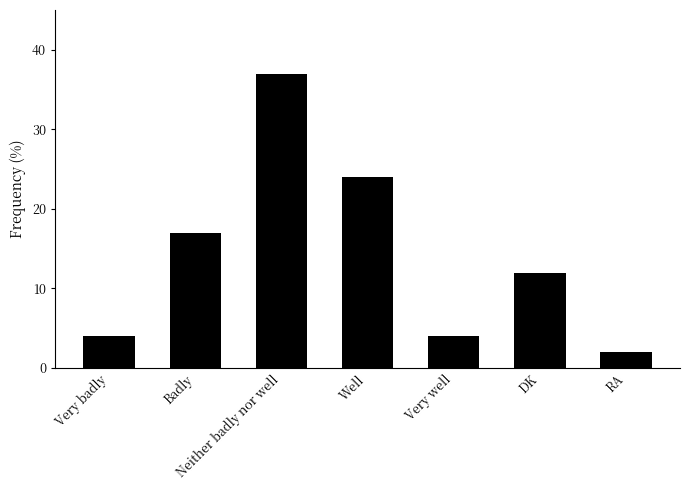

True or false: the data shows 12 at DK.

True